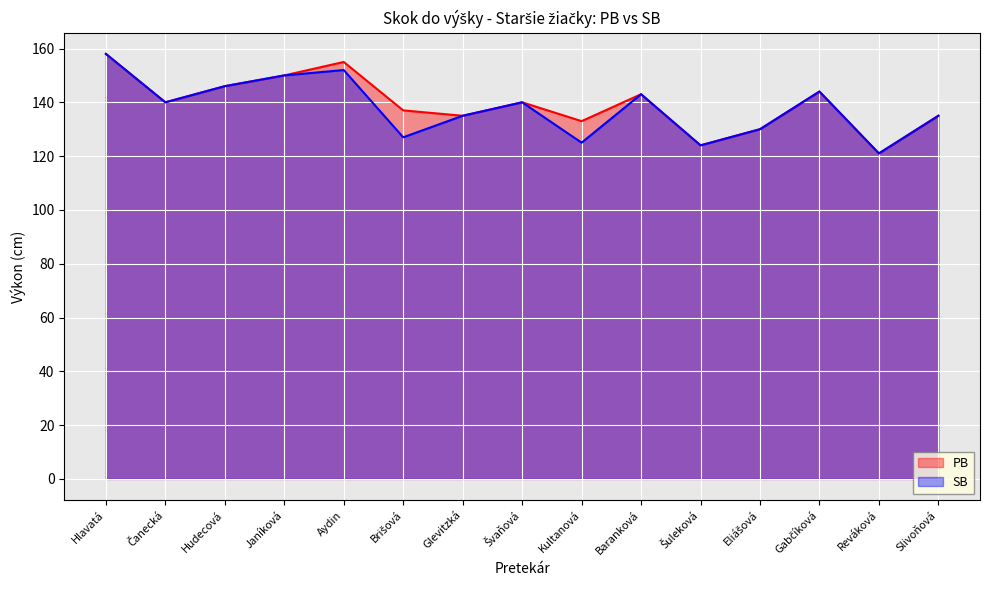

Does the chart display data point markers on the line(s)?

No